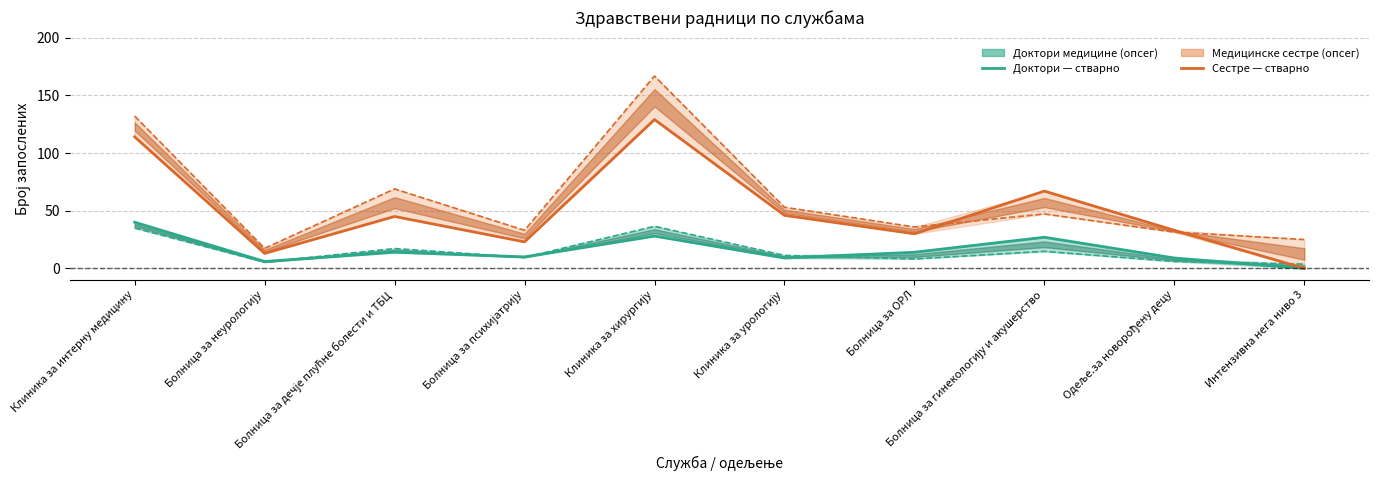

What is the difference between the maximum and minimum values in the Медицинске сестре series?

129